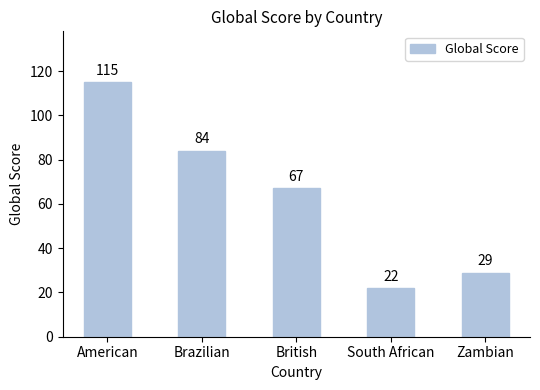

List the labels in order of value, largest first.

American, Brazilian, British, Zambian, South African